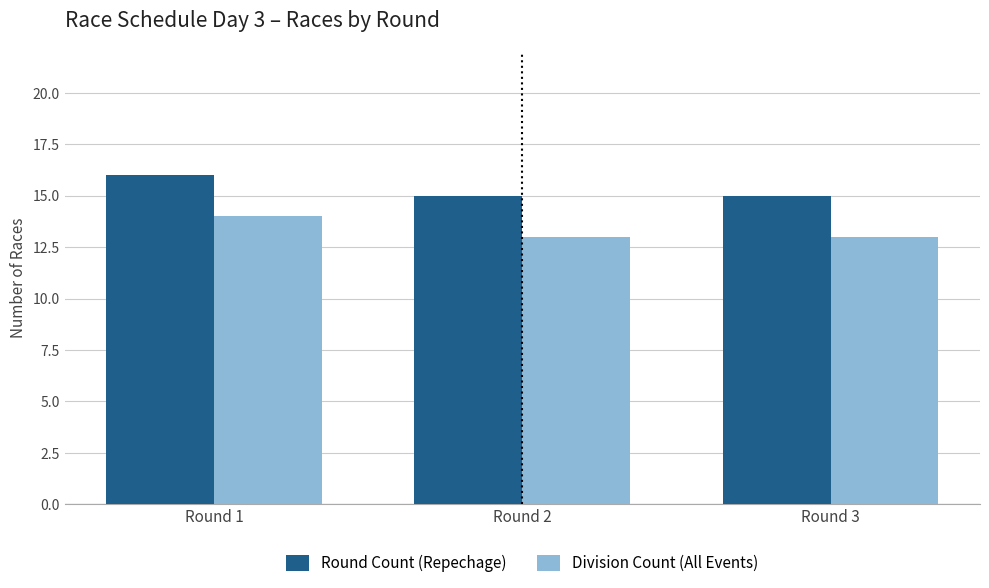

How many series are shown in this chart?

2